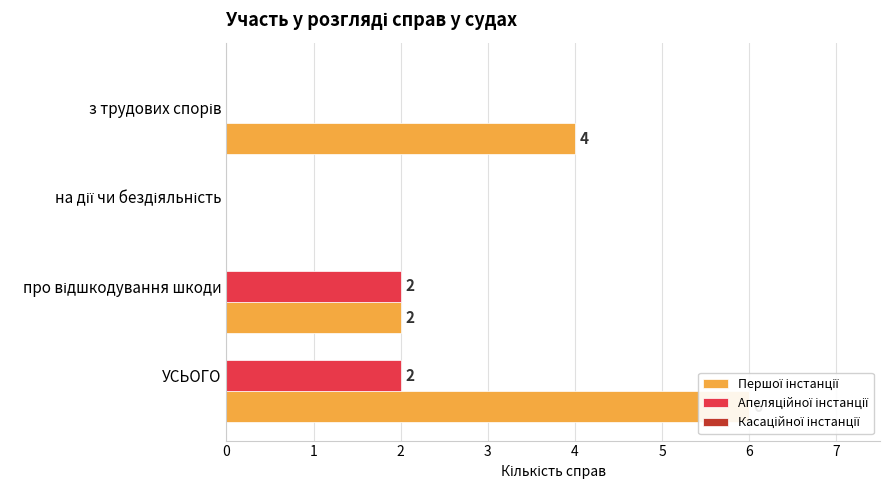

What is the greatest value displayed?

6.0